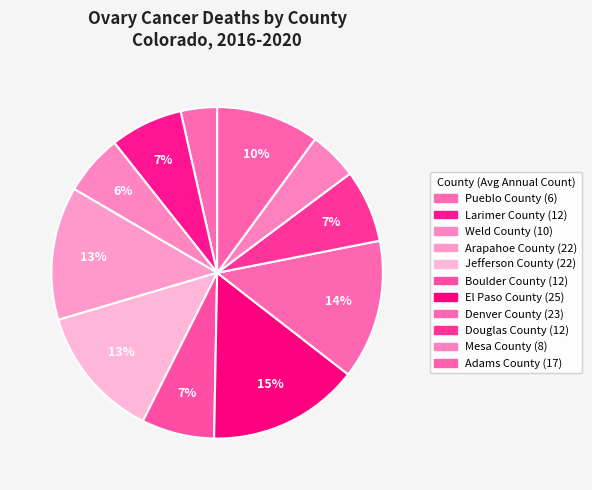

How many segments does this pie chart have?

11